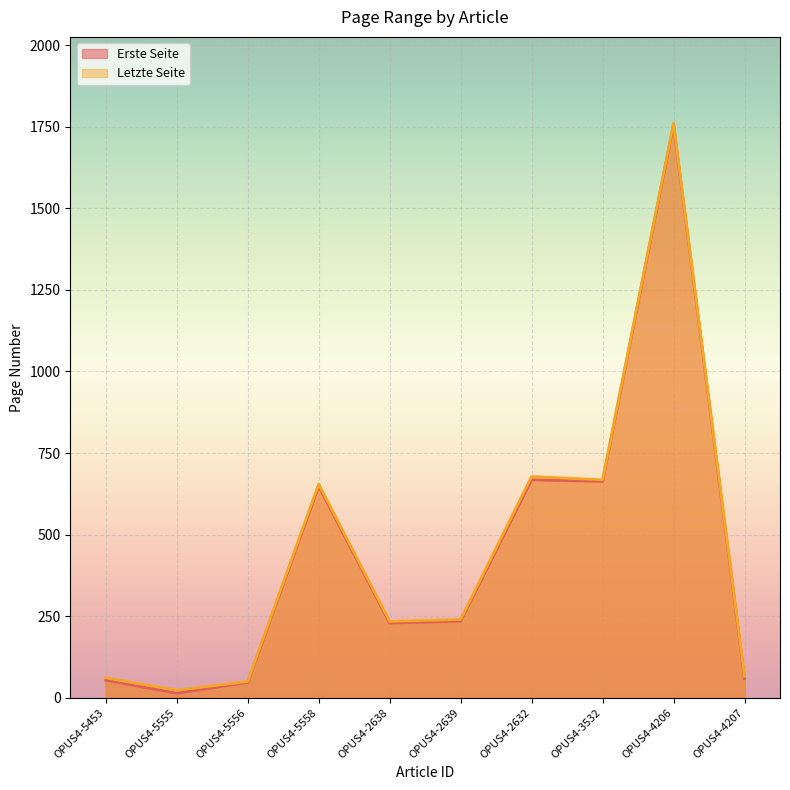

What is the average value of the Erste Seite series?

437